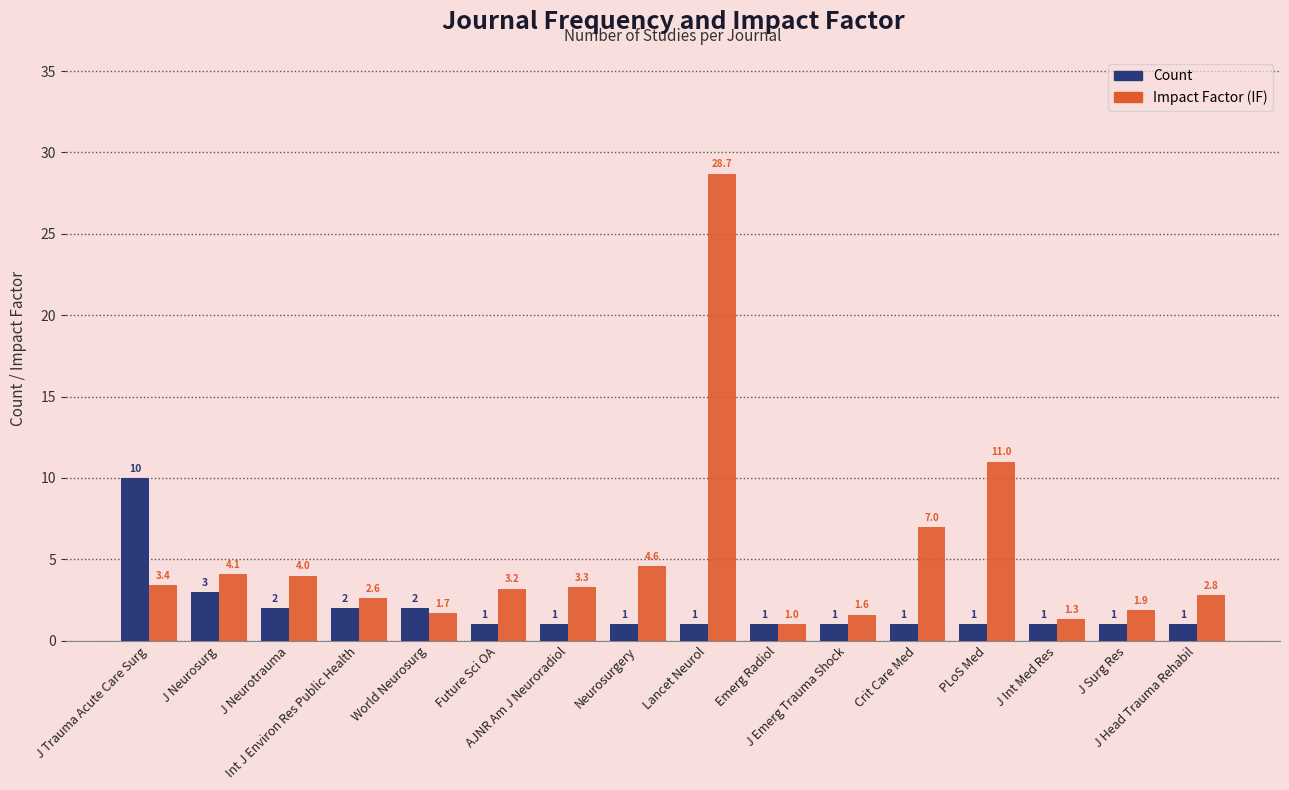

What is the difference between the second highest and minimum values in the Count series?

2.0